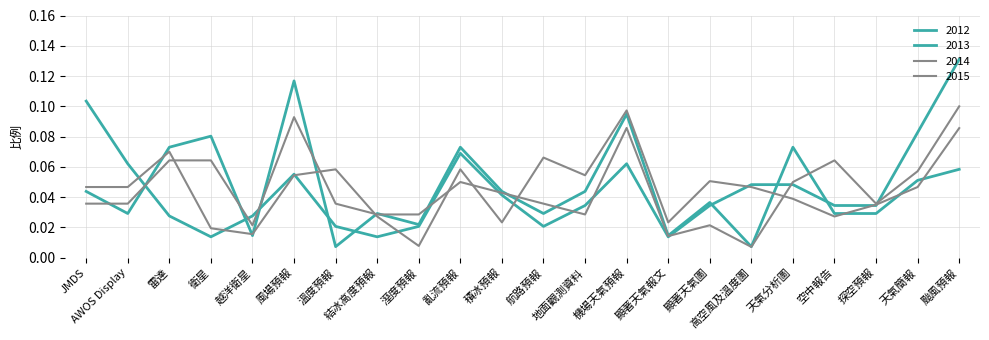

Does the chart have visible grid lines?

Yes